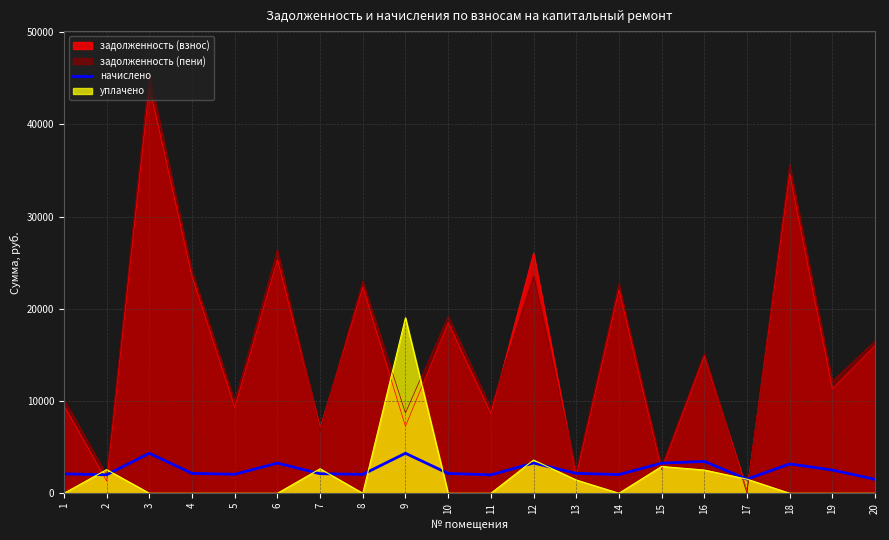

At which category does the data reach its first local valley?

2